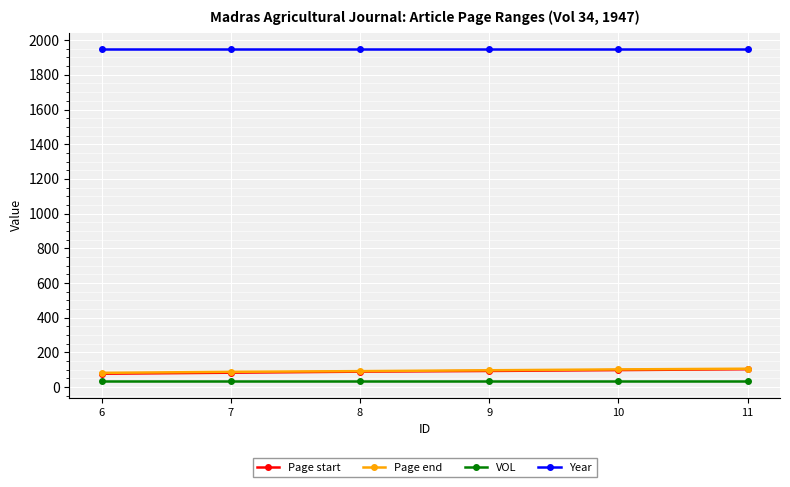

True or false: Page end and VOL cross at least once.

False